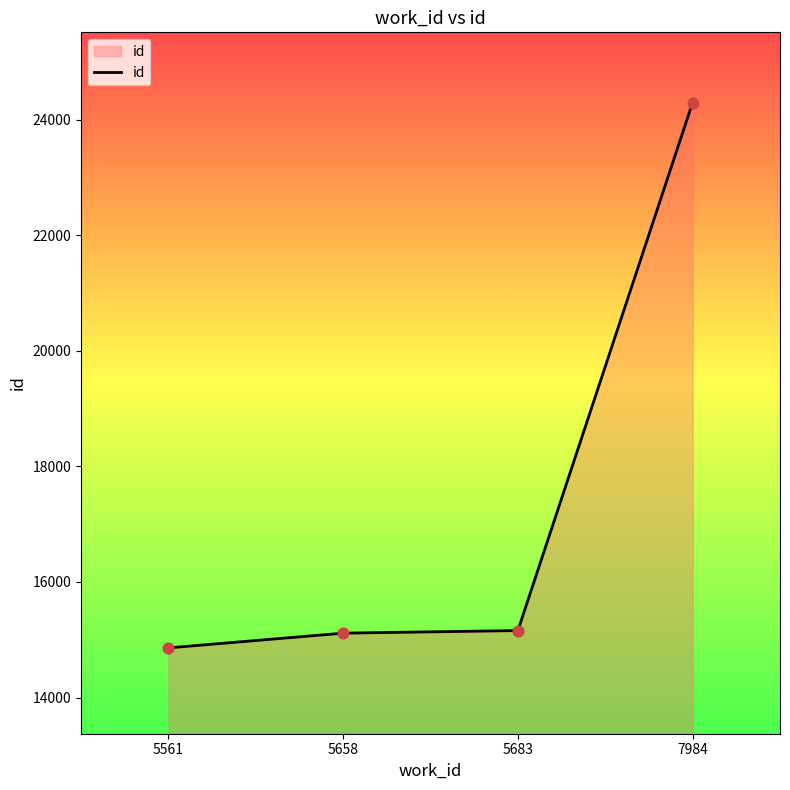

What is the ratio of the value at 7984 to the value at 5658?

1.6